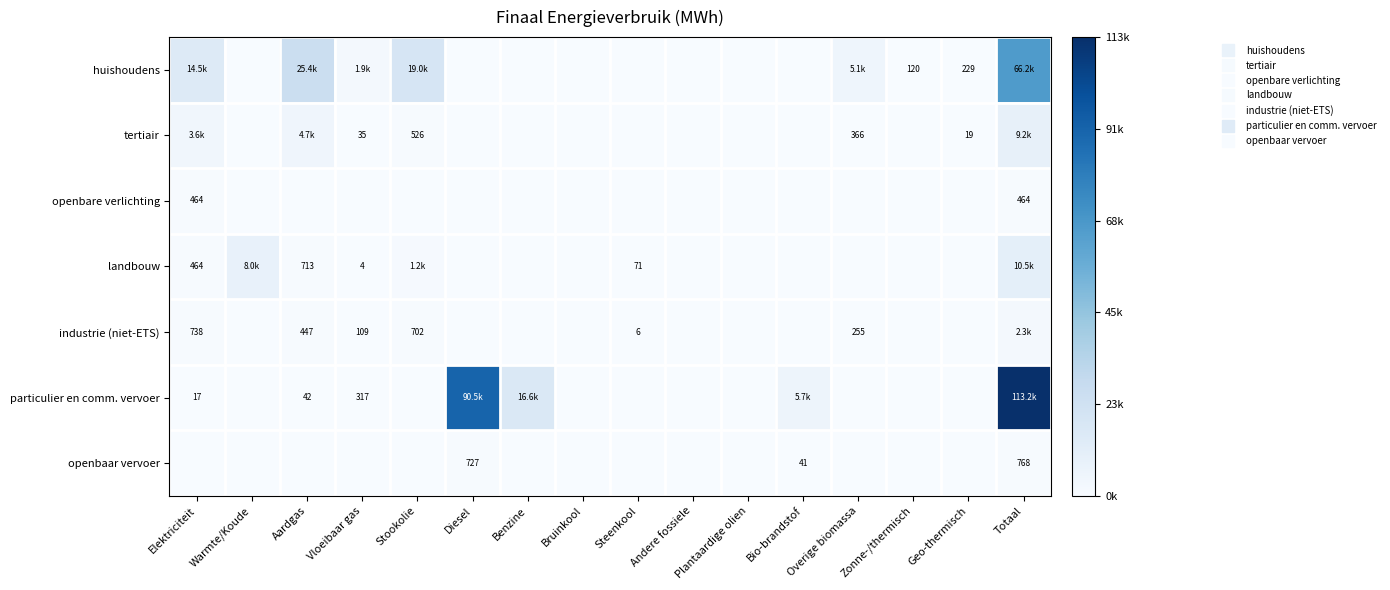

At how many categories does at least one series exceed 0?

13